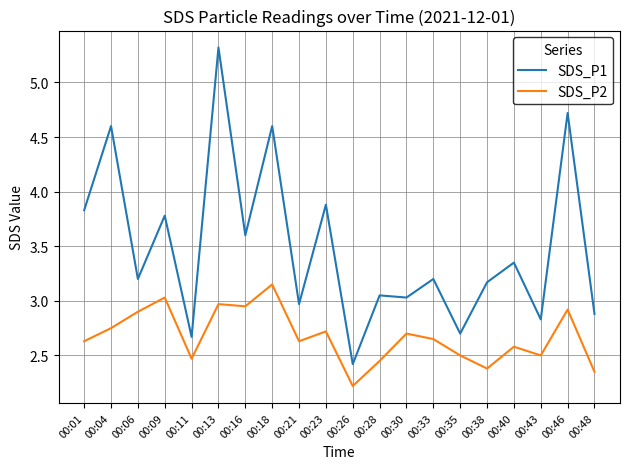

What is the average value of the SDS_P2 series?

2.7